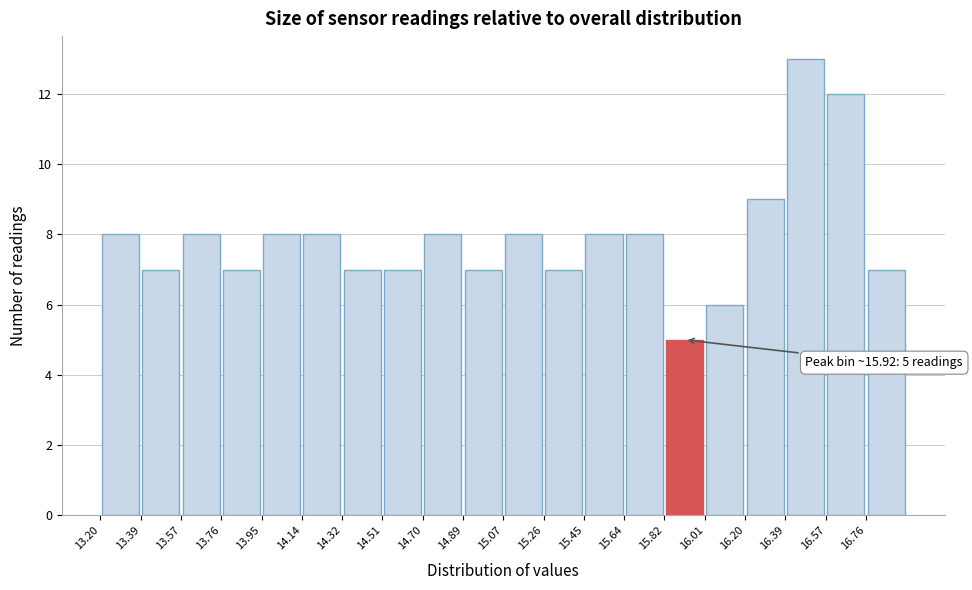

Over which range of the x-axis is the bar tallest?

16.38 to 16.58